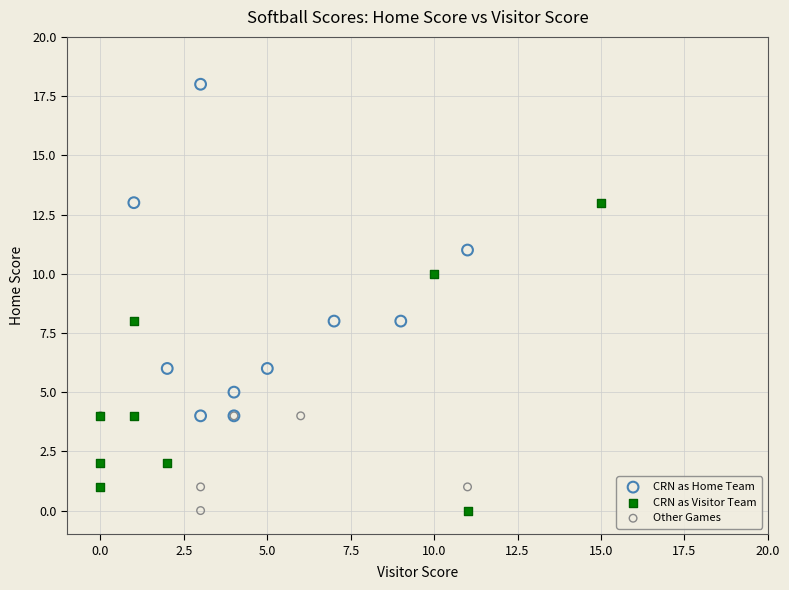

Which series has the largest Y range (max minus min)?

CRN as Home Team